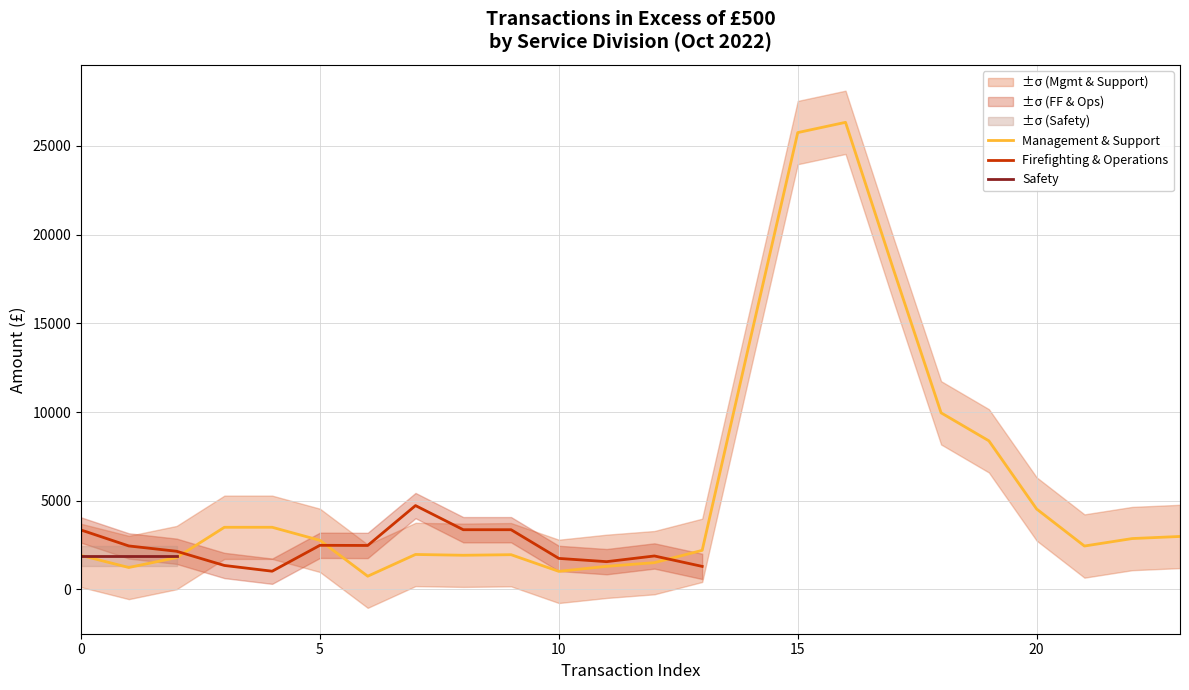

The Management & Support series shows 3405.9 at 0. True or false?

False